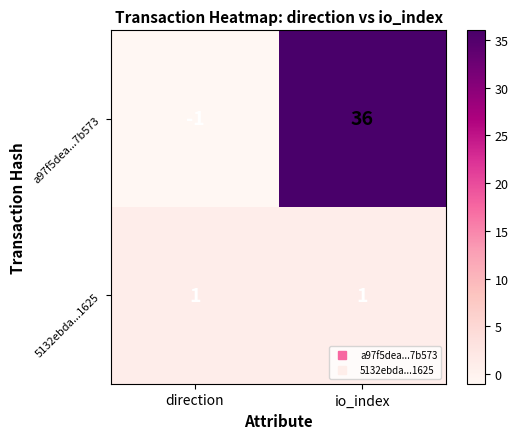

Where is a97f5dea...7b573 nearest to the value 17?

direction